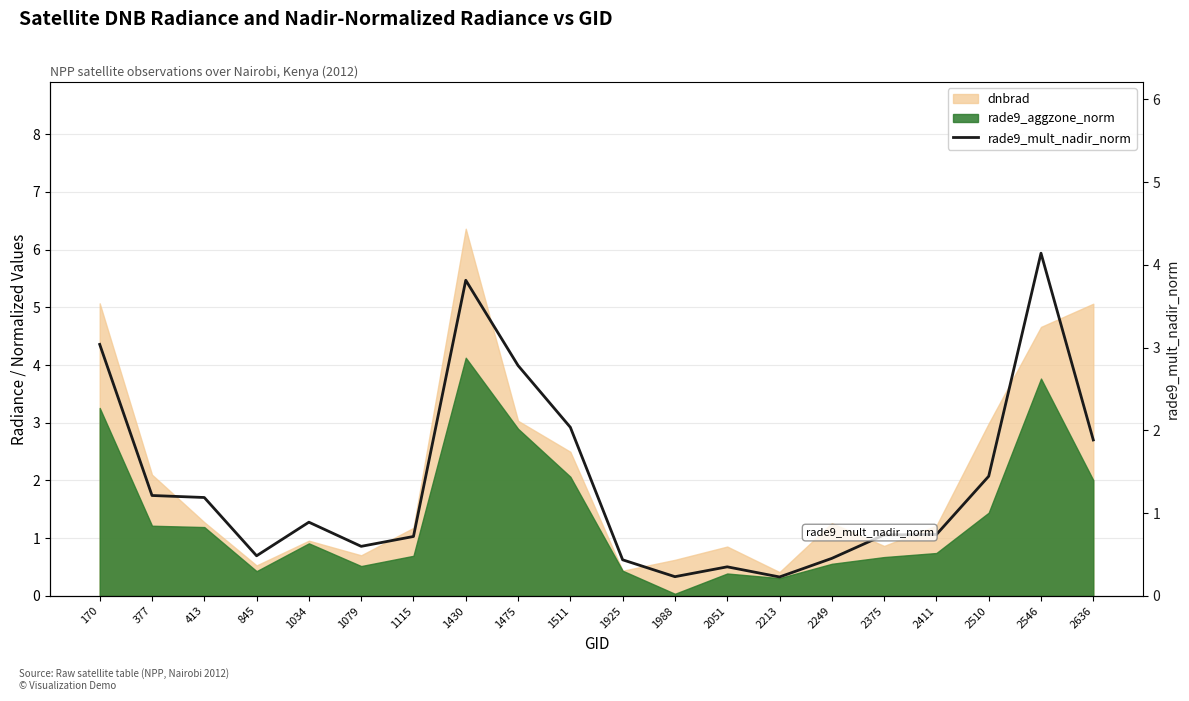

What is the sum of all values?

27.4